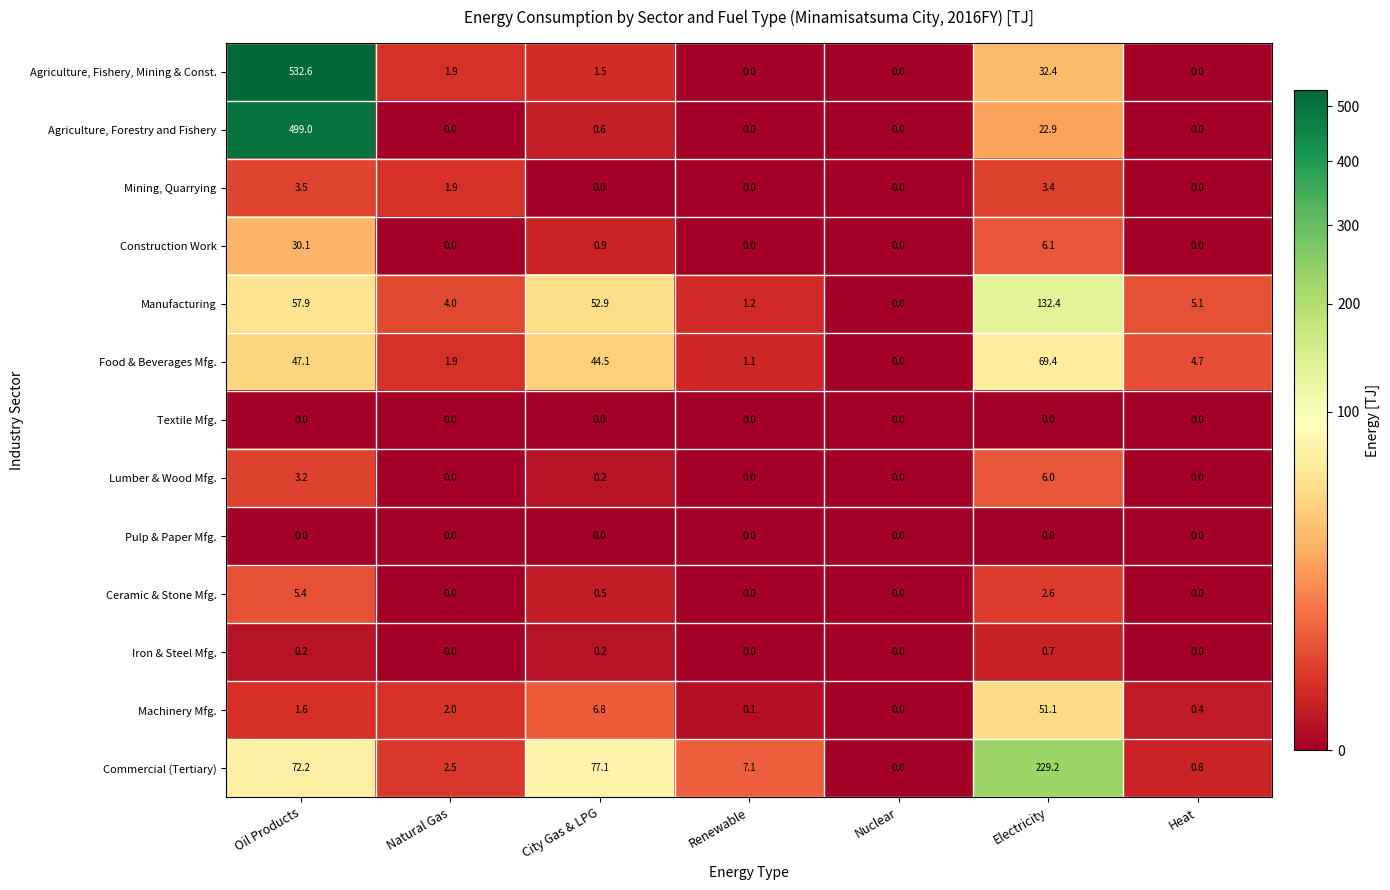

At which label is Ceramic & Stone Mfg. closest to 2?

Electricity